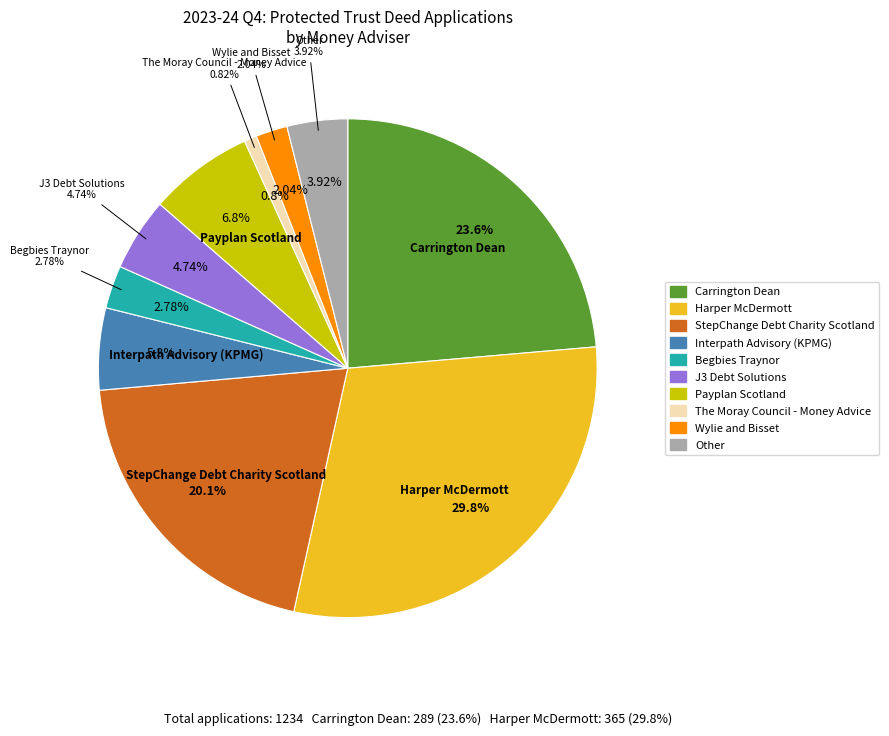

How many segments does this pie chart have?

10